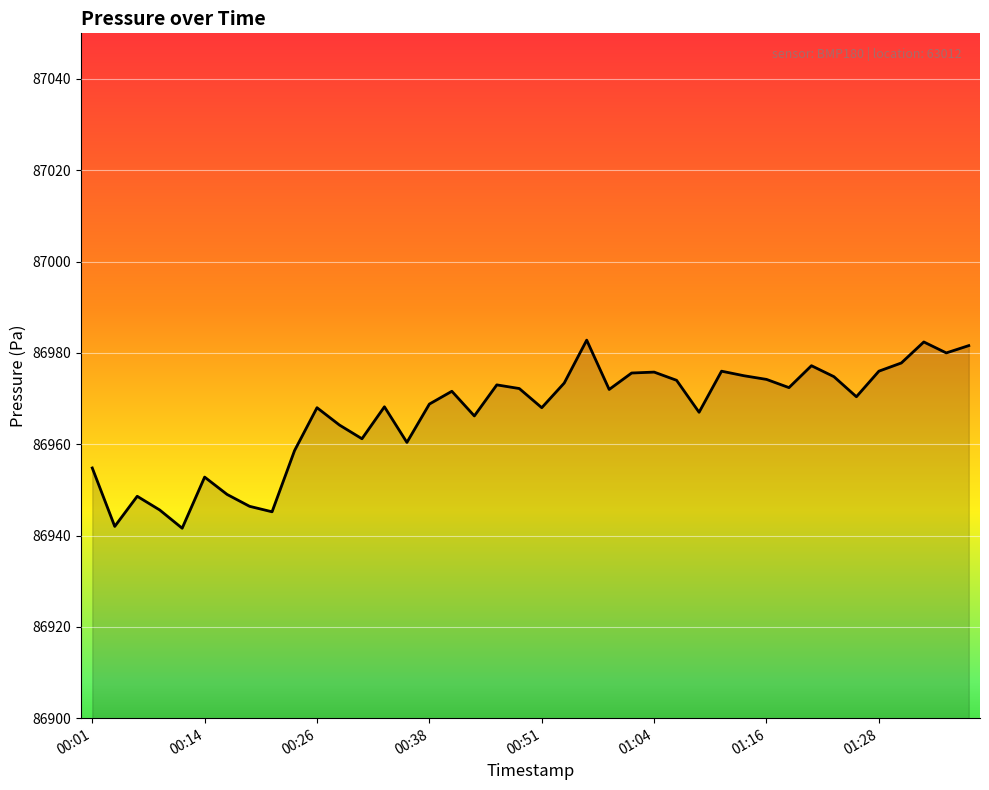

Does the chart have visible grid lines?

Yes